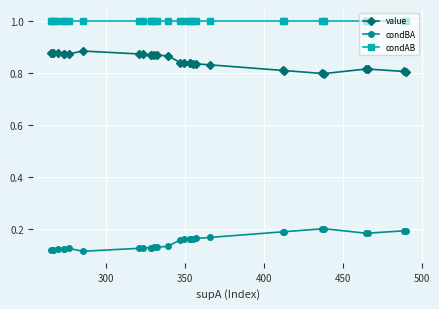

True or false: condBA and condAB intersect in this chart.

False